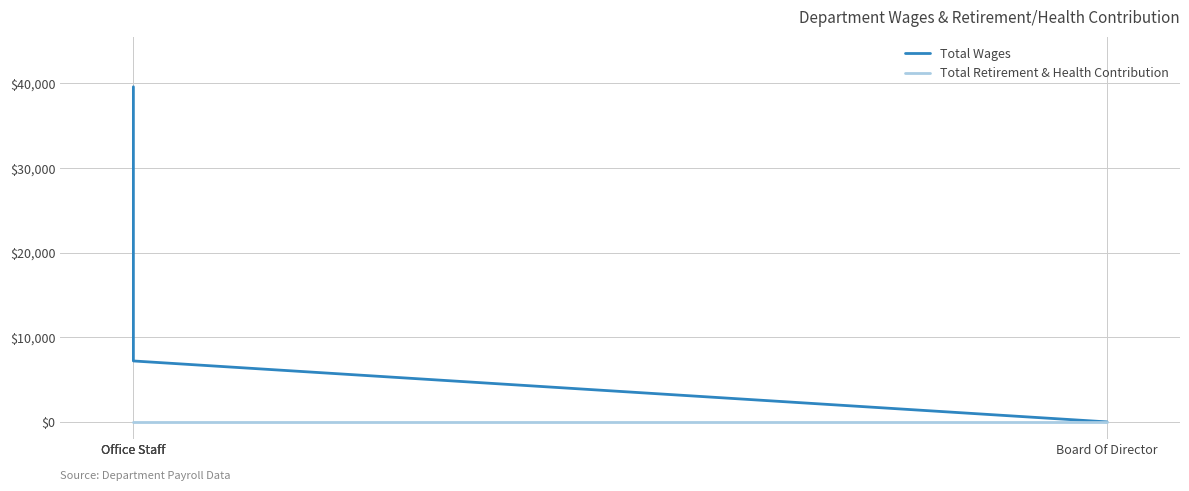

Read the Total Wages value at Office Staff, to the nearest 10.

11400